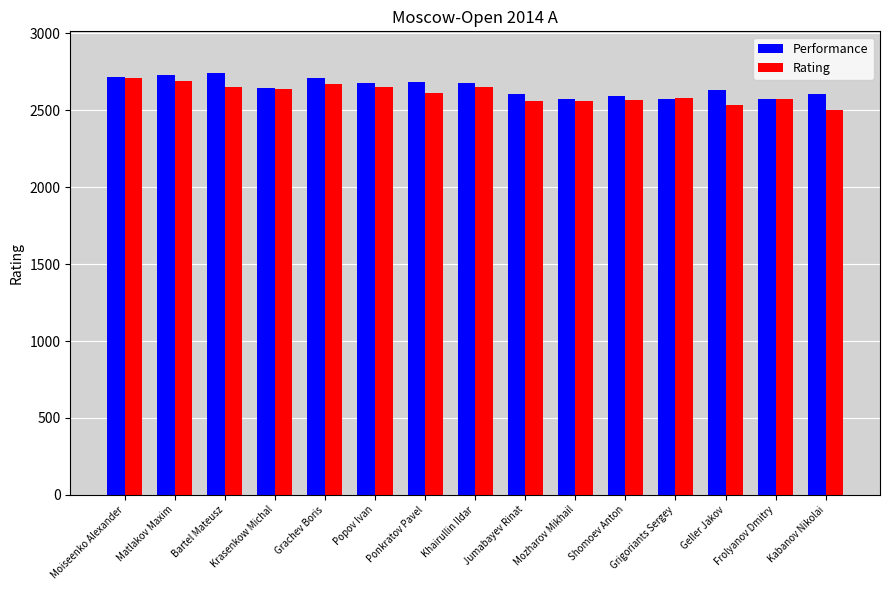

What is the maximum value shown in the chart?

2740